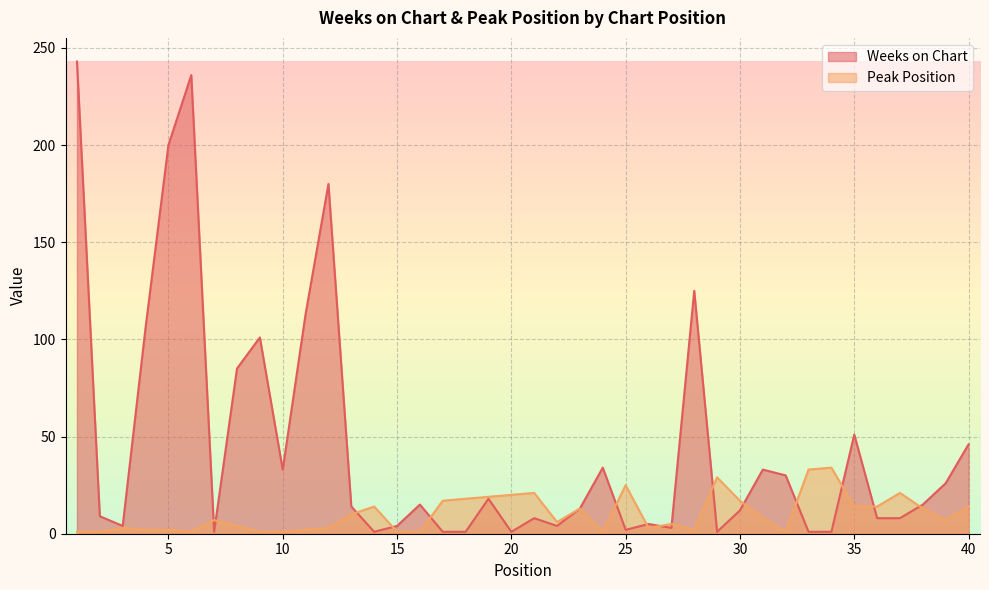

What is the sum of all Weeks on Chart values?

1792